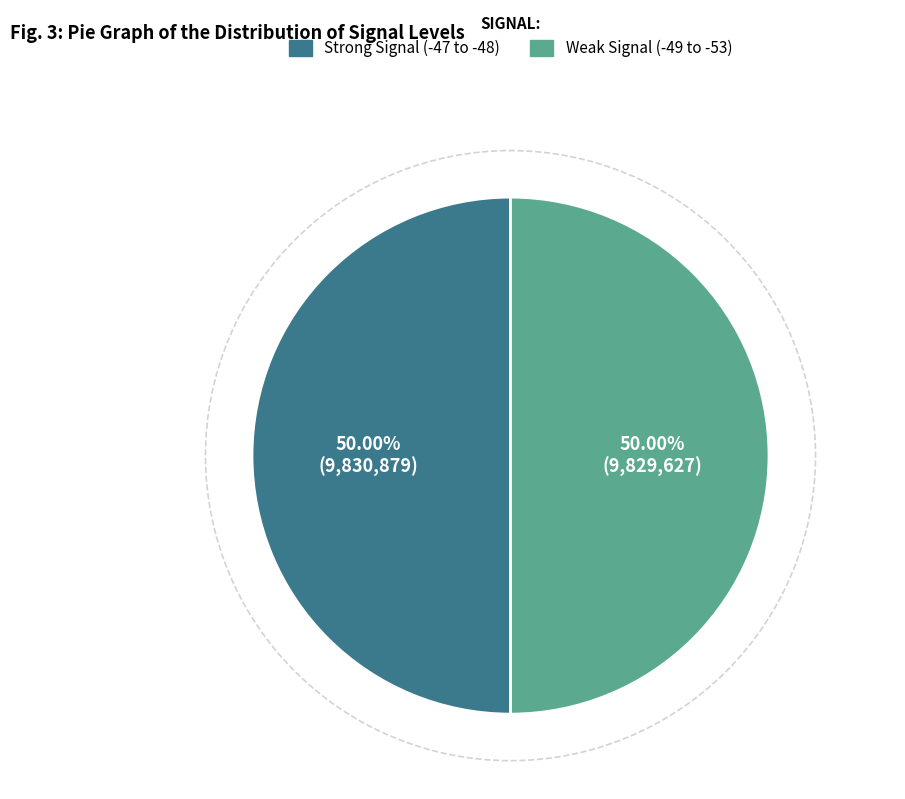

What is the ratio of the value at Weak Signal (-49 to -53) to the value at Strong Signal (-47 to -48)?

1.0